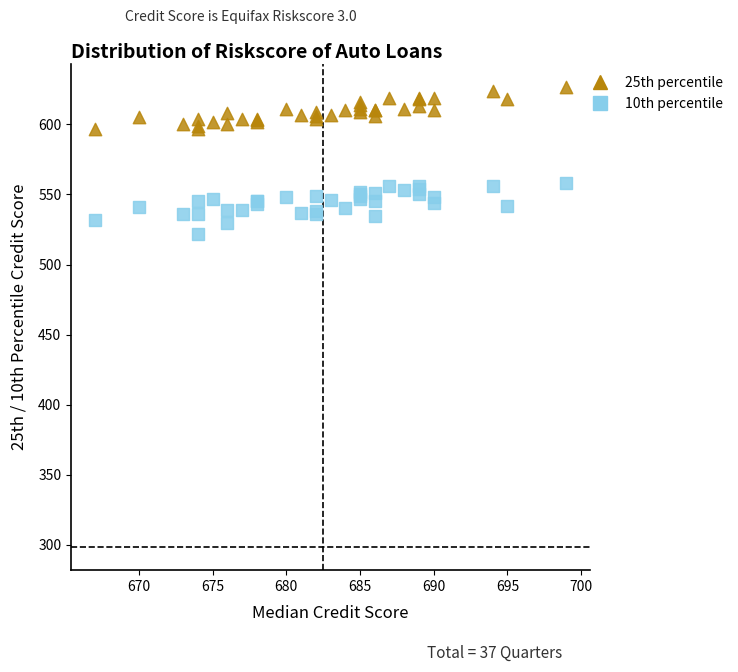

Which series contains the lowest Y value?

10th percentile